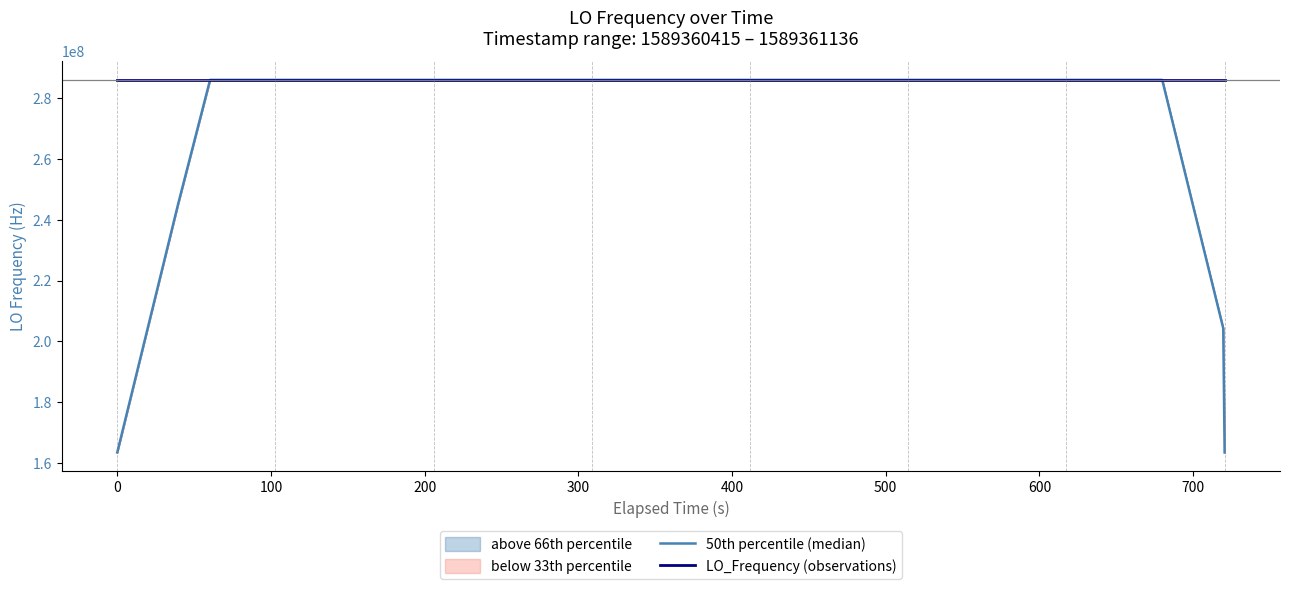

Reading left to right, extract all data points from this chart.

50th percentile (median): 163455431.7	204319289.9	245183146.9	286047003.9	286047002.6	286047001.5	286047000.2	286046999.5	286046998.0	286046997.7	286046997.8	286046998.3	286046998.9	286046999.4	286046999.3	286046999.6	286046999.9	286047000.4	286047000.8	286047000.7	286047000.7	286047001.1	286047001.3	286047001.6	286047001.4	286047001.5	286047002.2	286047003.0	286047003.3	286047004.0	286047004.6	286047005.3	286047005.2	286047004.6	286047004.7	286047004.9	286047005.0	245183147.0	204319289.0	163455431.4
LO_Frequency (observations): 286047005.6	286047004.8	286047005.6	286047005.7	286047007.6	286046999.3	286046998.4	286046997.1	286046996.7	286046996.7	286047000.7	286046996.8	286046997.3	286046999.1	286047000.8	286047001.1	286046999.9	286046999.9	286046998.8	286047000.0	286047002.5	286047003.7	286047000.1	286047000.1	286047002.7	286047000.3	286047001.5	286047001.5	286047004.0	286047005.6	286047005.5	286047004.8	286047005.2	286047005.9	286047005.9	286047003.3	286047001.8	286047006.0	286047006.0	286047006.0